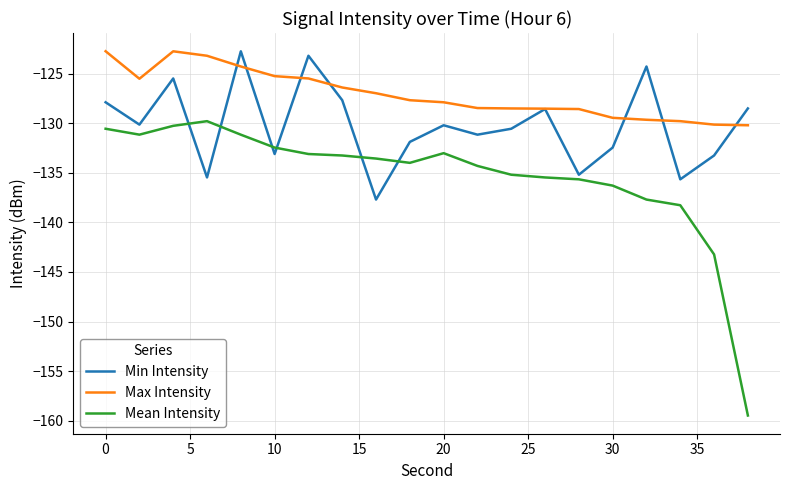

What are all the series names shown in the legend?

Min Intensity, Max Intensity, Mean Intensity